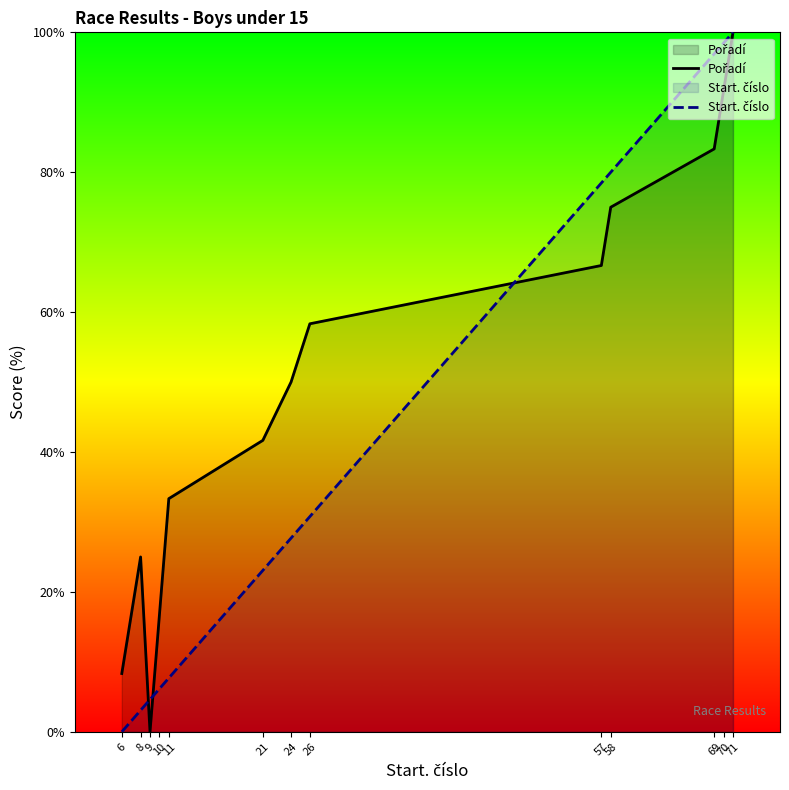

True or false: Start. číslo and Pořadí intersect in this chart.

True